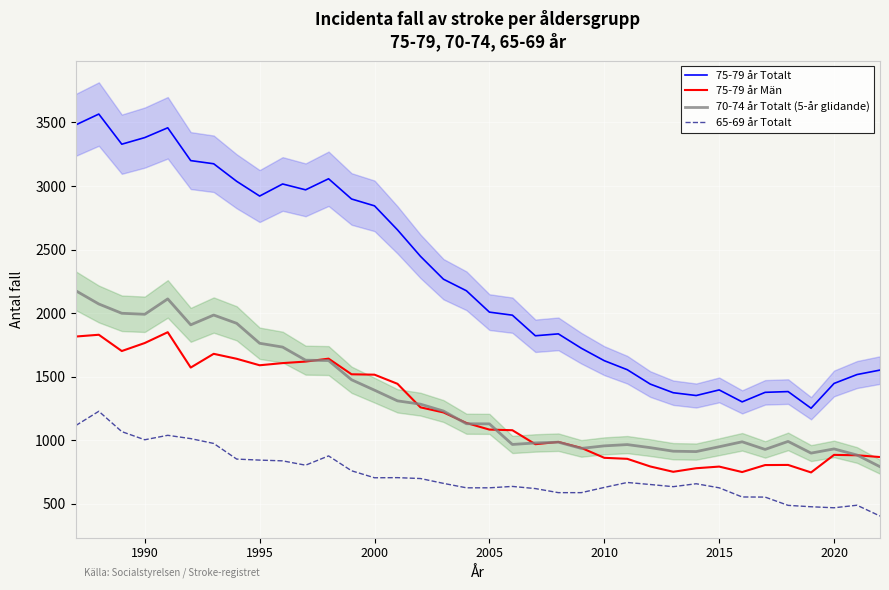

How many lines are shown in the chart?

4